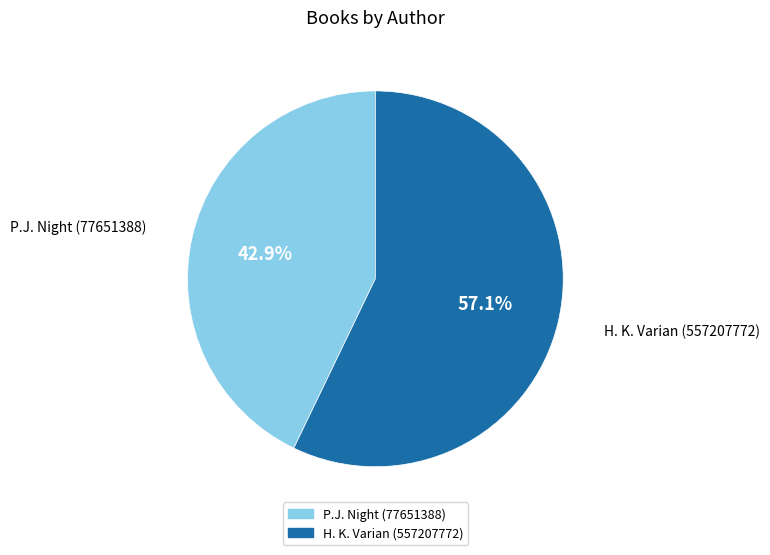

Approximately how many times larger is the value at H. K. Varian (557207772) compared to P.J. Night (77651388)?

1.3